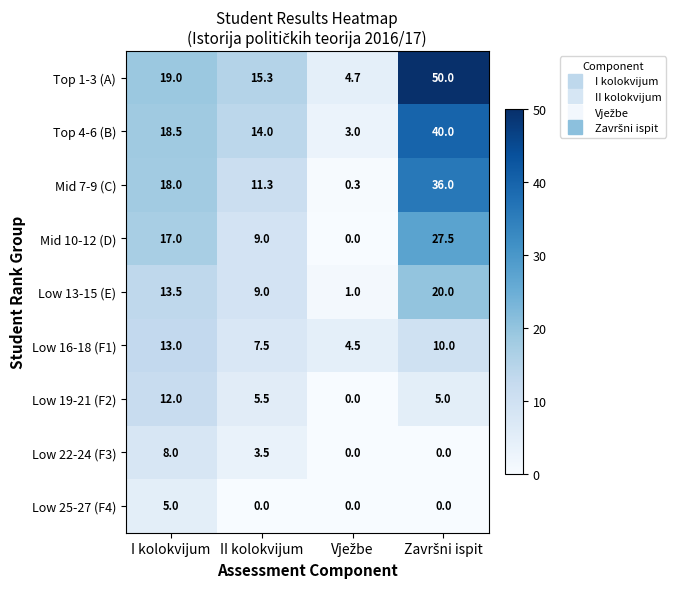

What is the greatest value displayed?

50.0